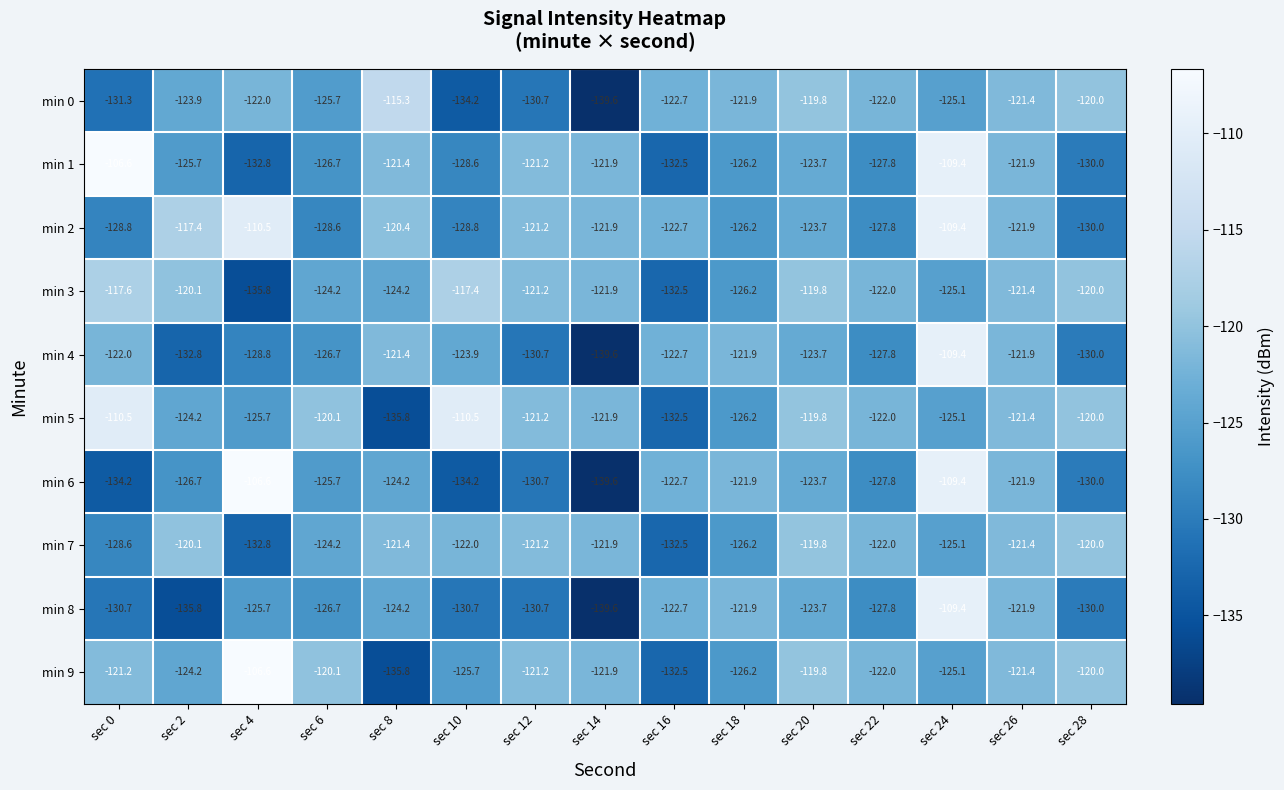

Which series has the largest range (max minus min)?

min 6